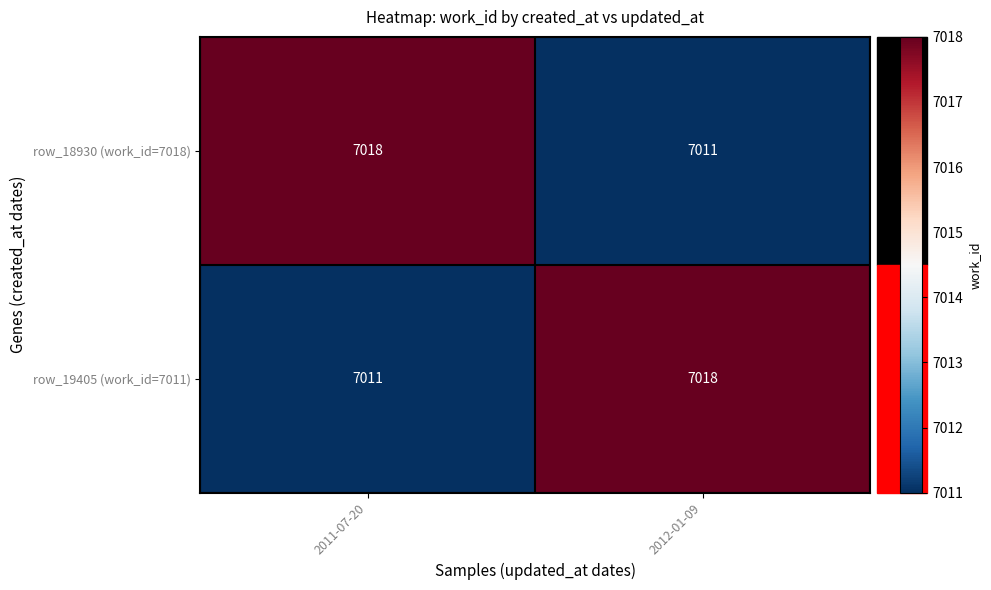

Is the value of row_18930 (work_id=7018) at 2011-07-20 greater than the value of row_19405 (work_id=7011) at 2011-07-20?

Yes